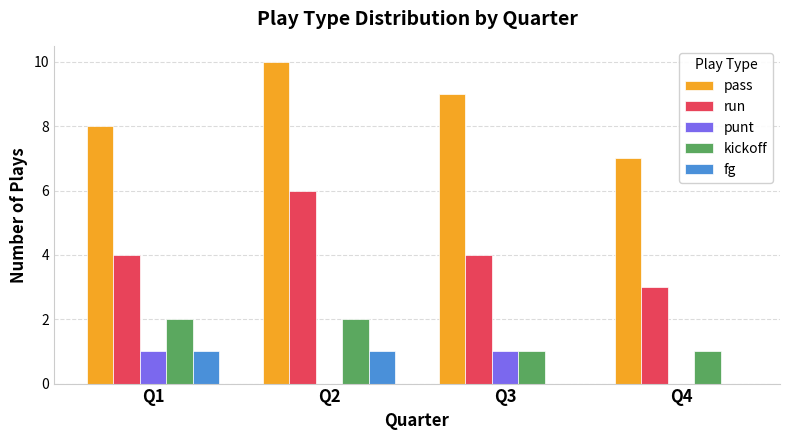

At which category is the sum across all series the highest?

Q2